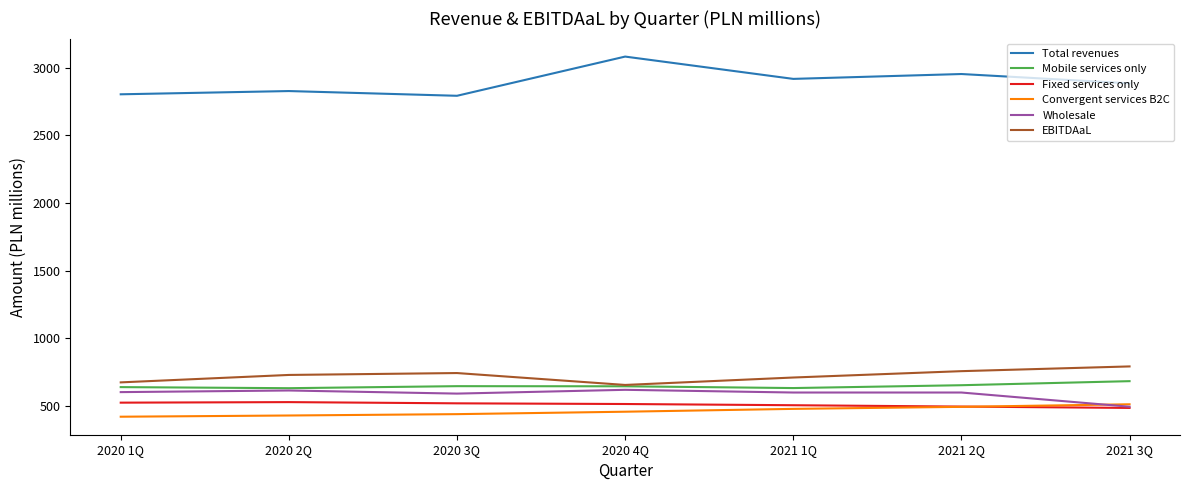

At which category does the chart reach its peak across all series?

2020 4Q